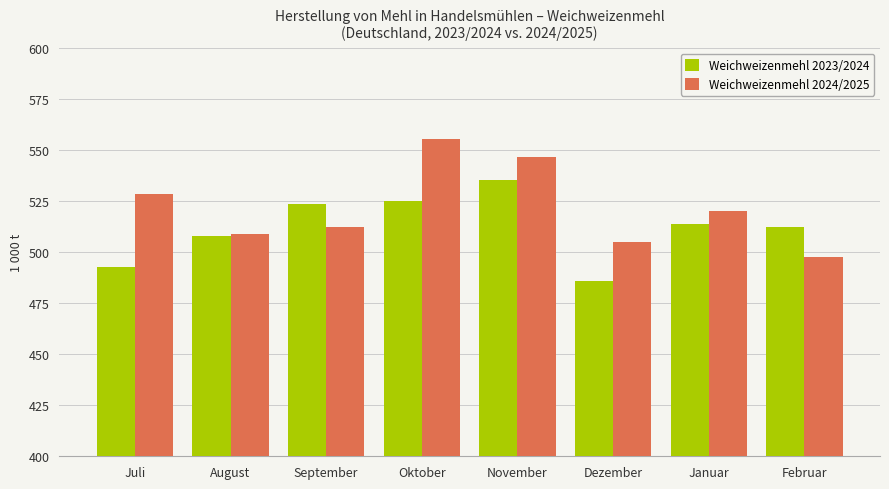

What is the value of the Weichweizenmehl 2023/2024 bar at the 6th from the left?

485.9